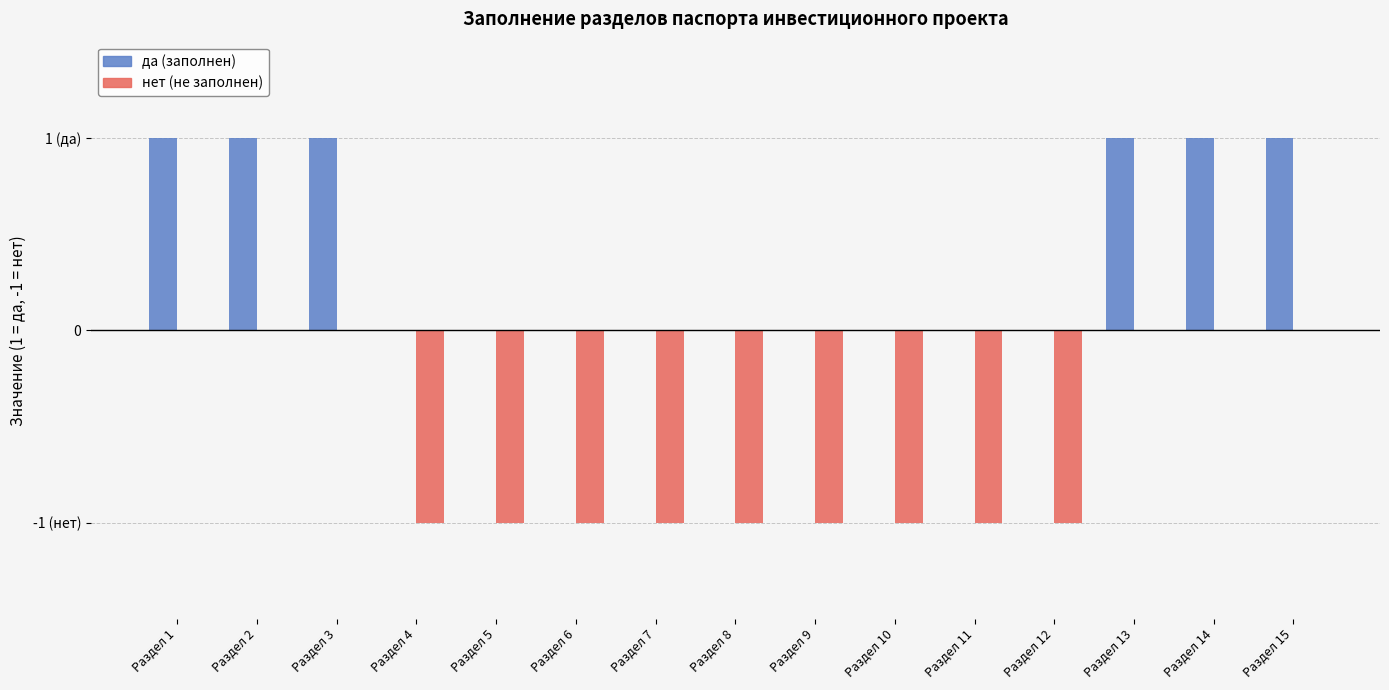

Are the bars grouped side by side (vs. stacked)?

Yes